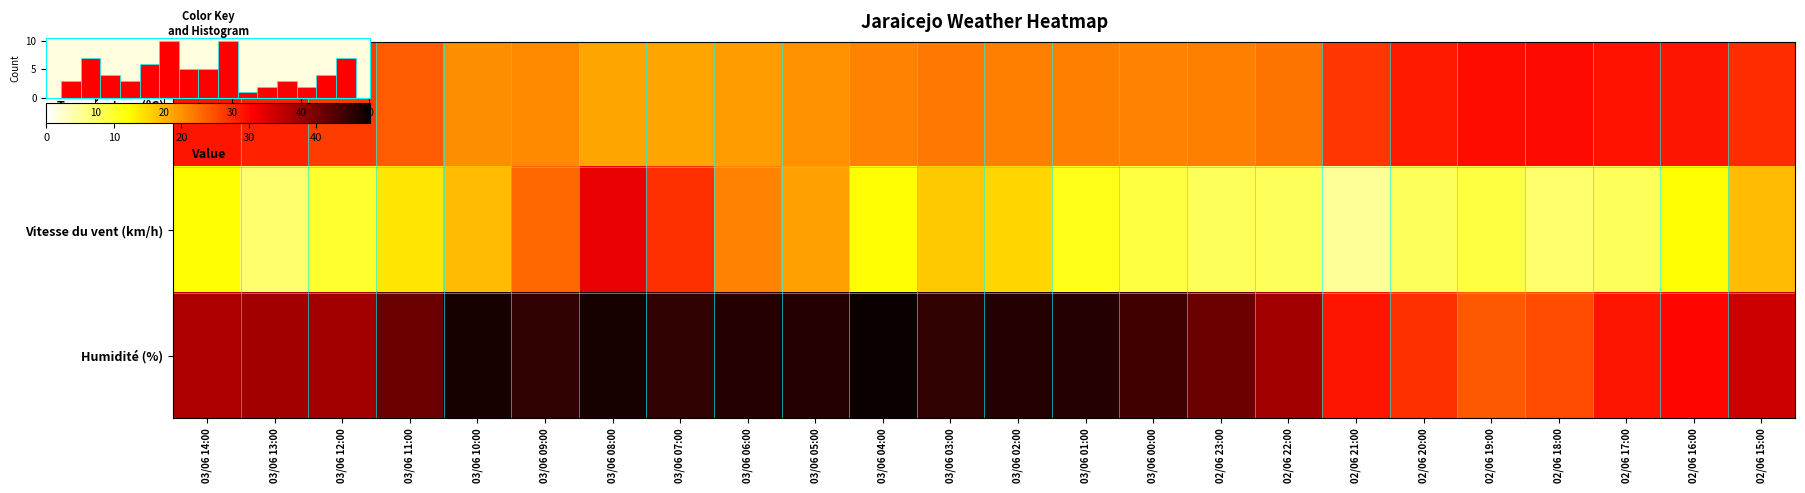

Is the value of Vitesse du vent (km/h) at 03/06 13:00 greater than the value of Humidité (%) at 02/06 16:00?

No